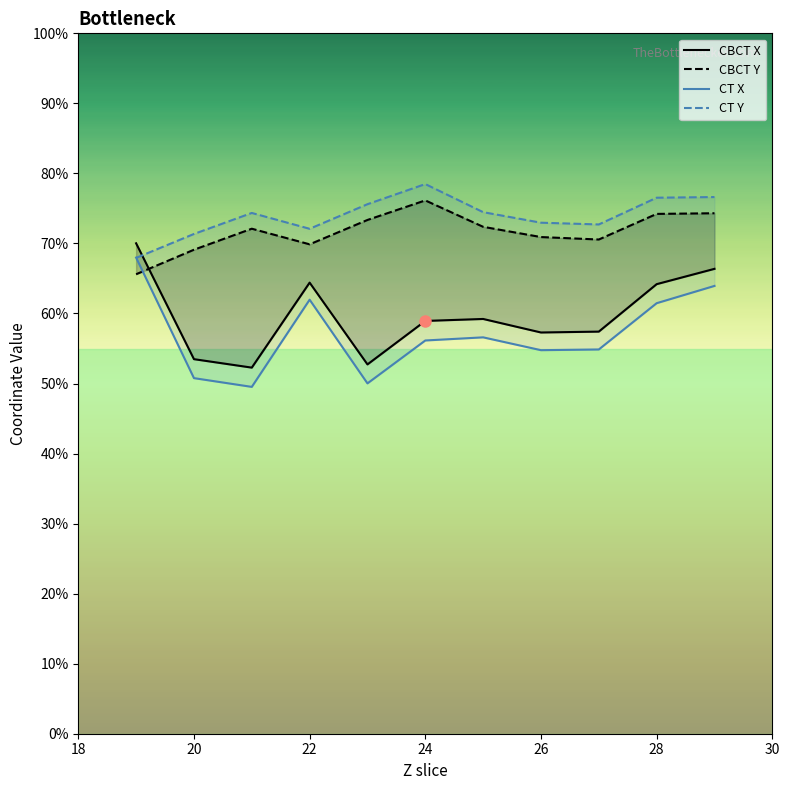

Between 20 and 28, which series saw the biggest shift?

CBCT X